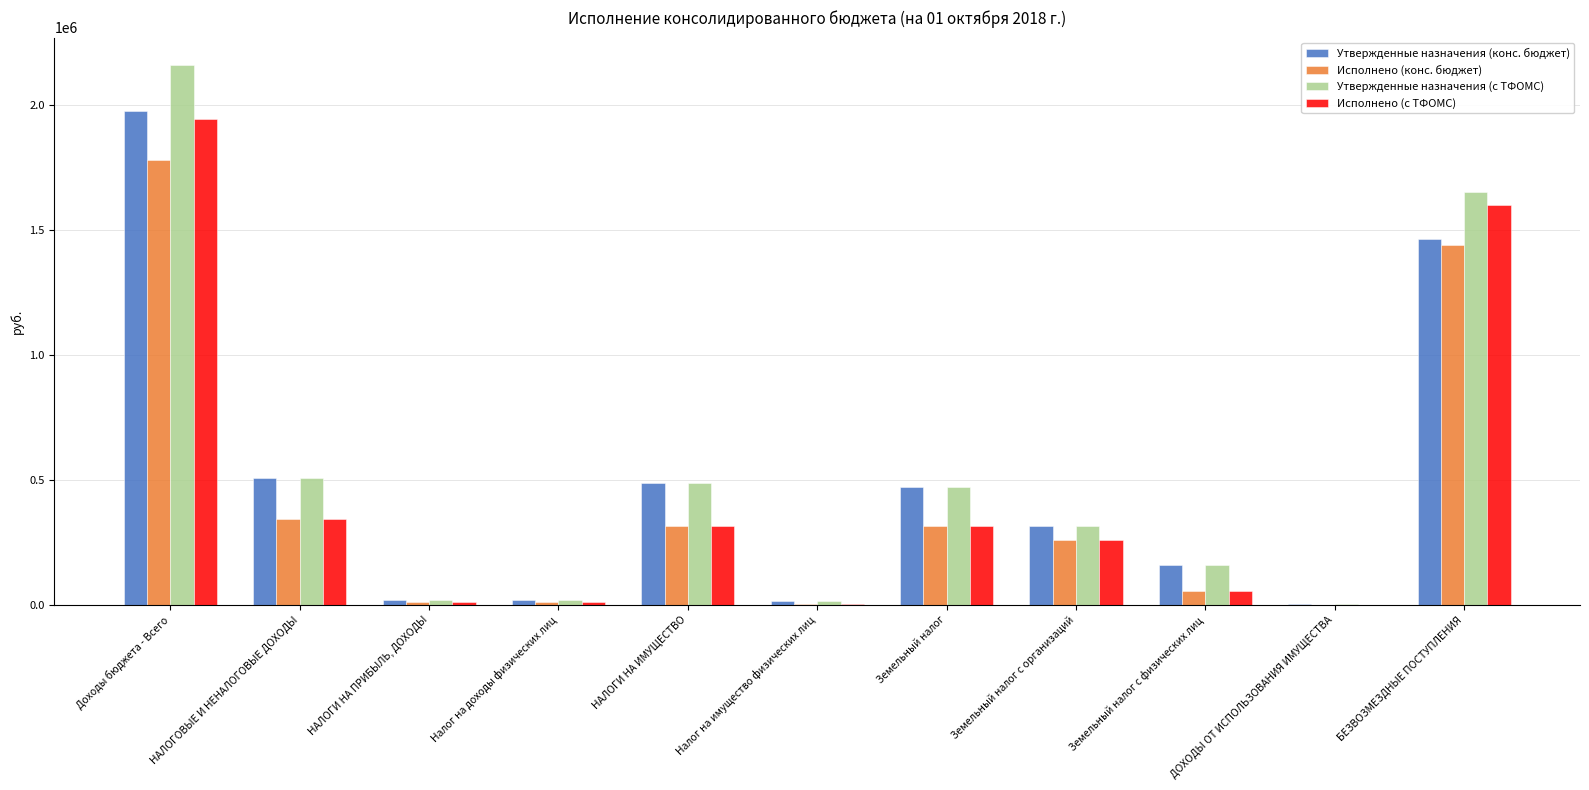

Is it true that Исполнено (конс. бюджет) equals 132326.0 at Земельный налог с организаций?

False